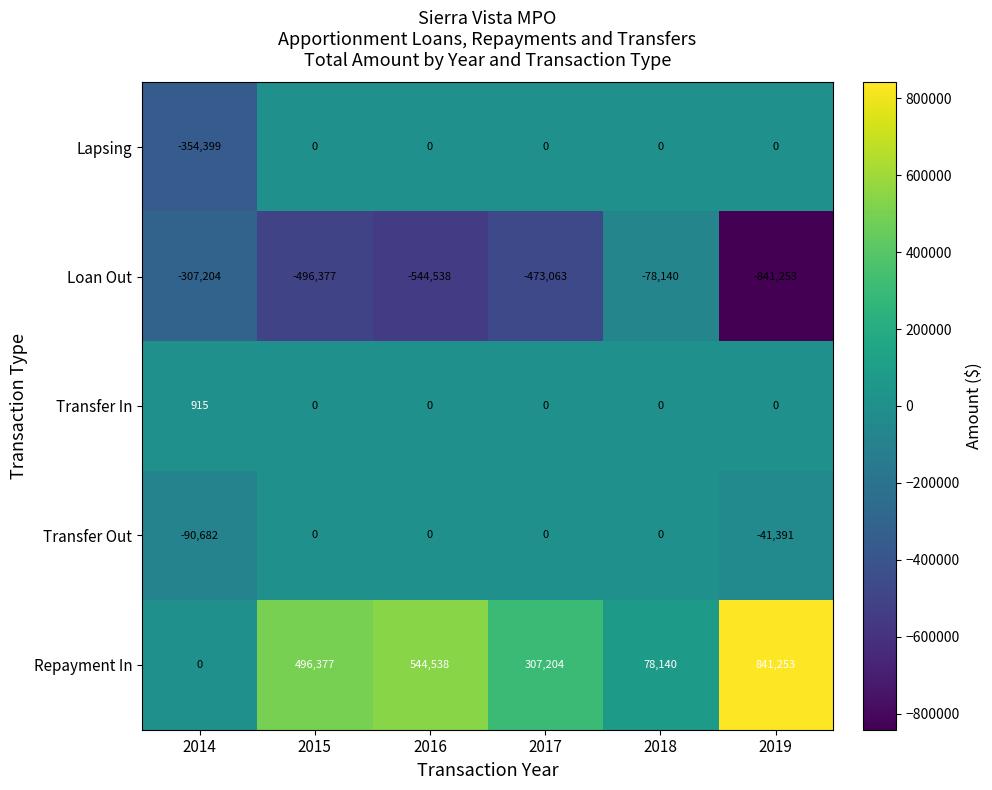

What is the total value across all series at 2017?

-165859